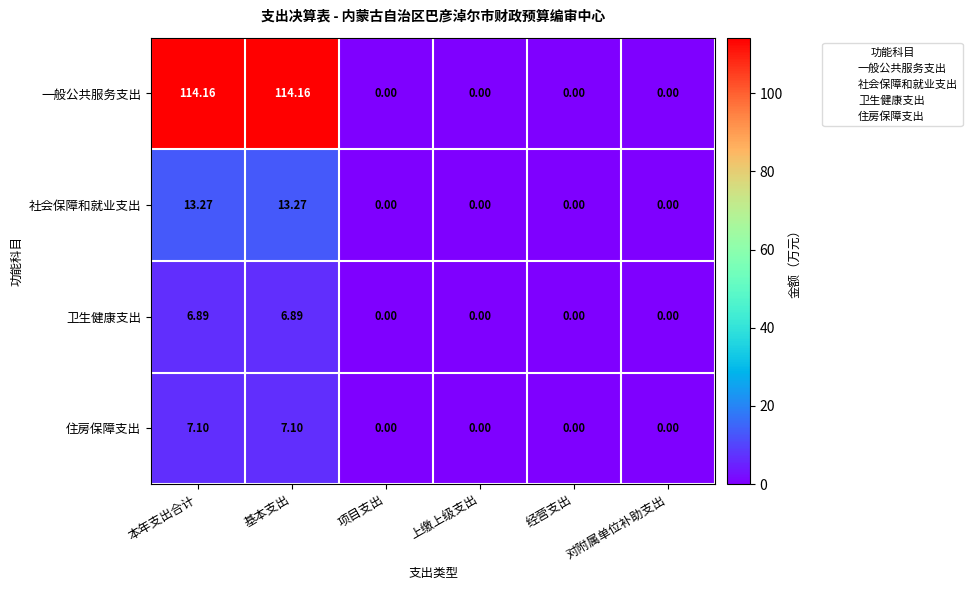

Rank the series by their maximum value, from highest to lowest.

一般公共服务支出, 社会保障和就业支出, 住房保障支出, 卫生健康支出